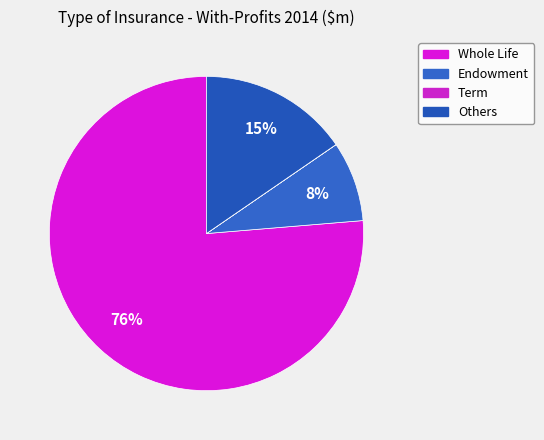

Is it true that Endowment is 8% of the pie?

True